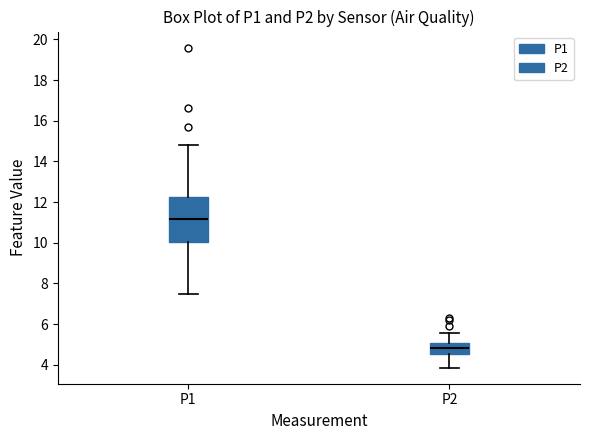

Which box has the lowest median line?

P2